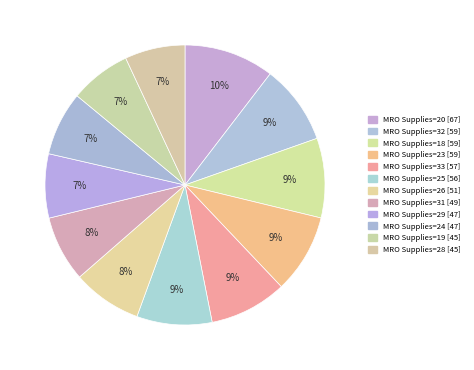

How many slices are in this pie chart?

12